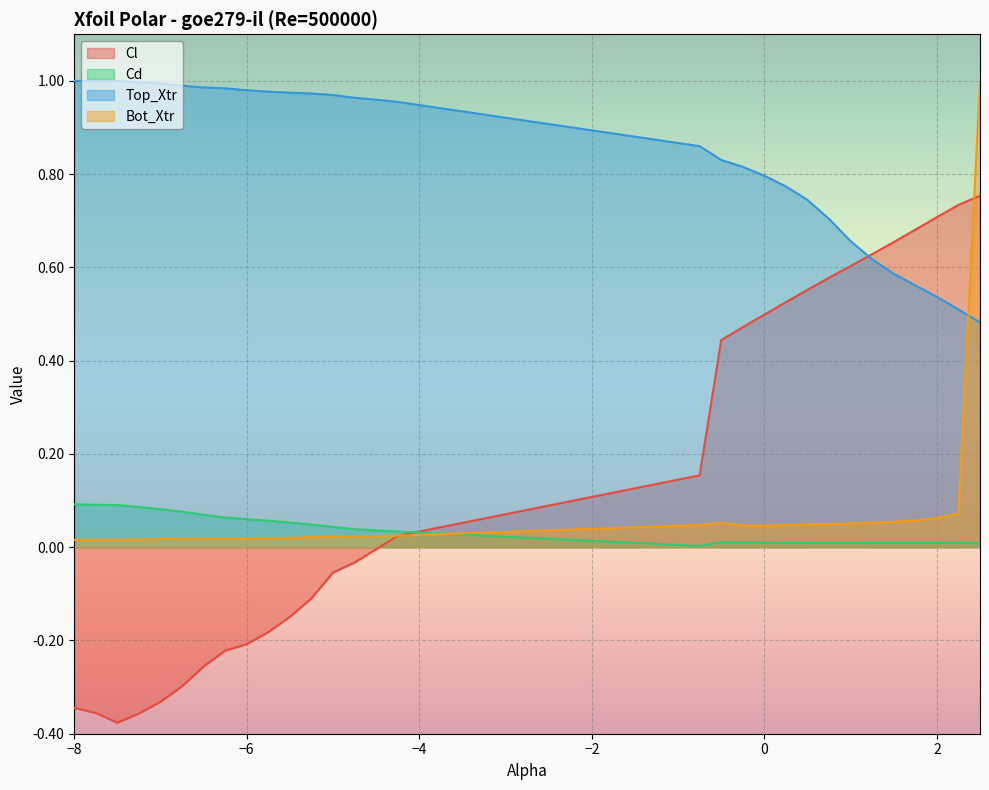

Is it true that Top_Xtr equals 1.0 at -5.0?

True